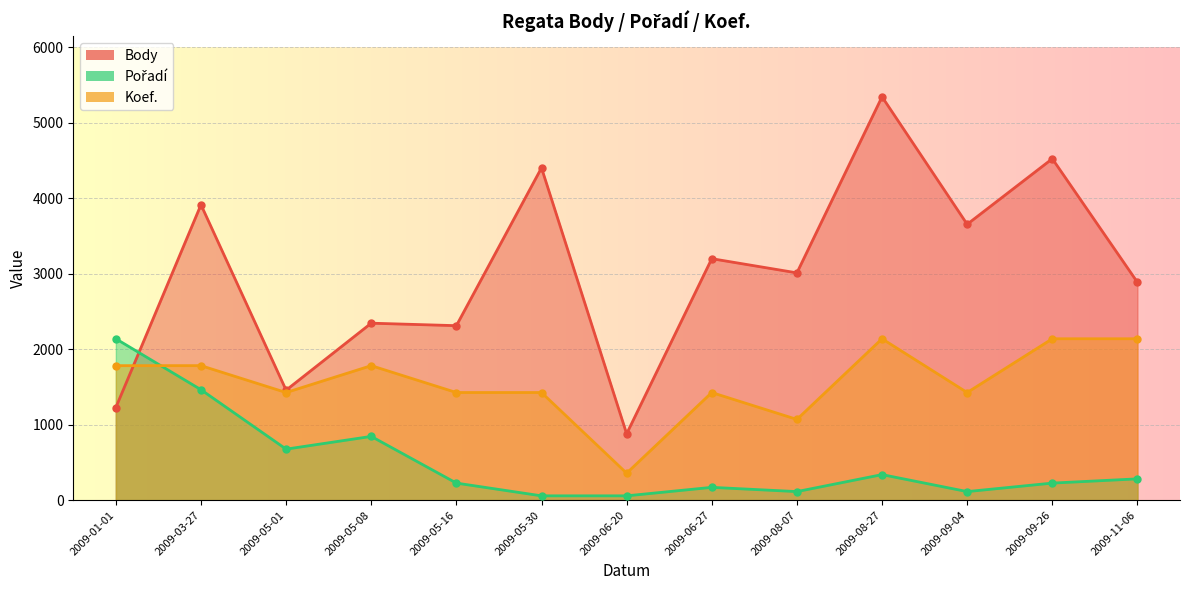

Between which two adjacent categories do Koef. and Pořadí first intersect?

2009-01-01 and 2009-03-27